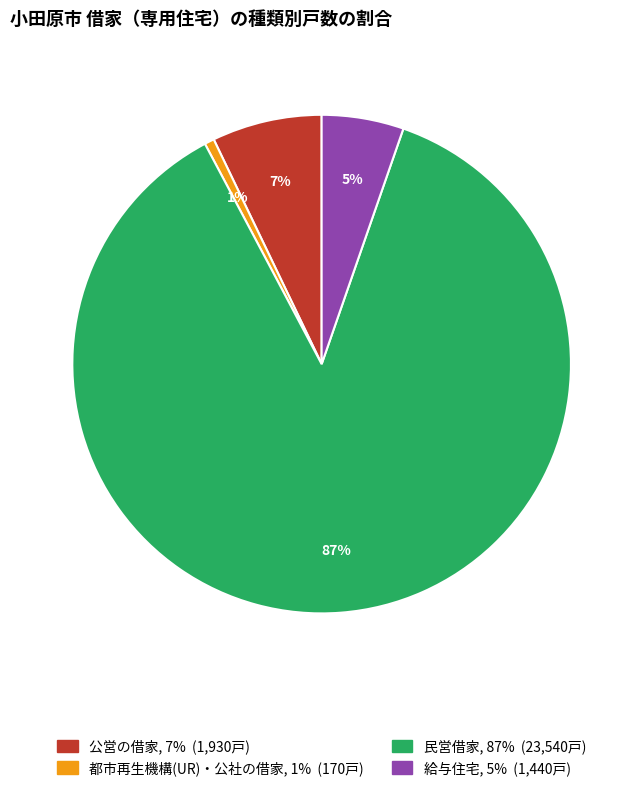

Do 都市再生機構(UR)・公社の借家 and 民営借家 together represent more than half of the pie?

Yes